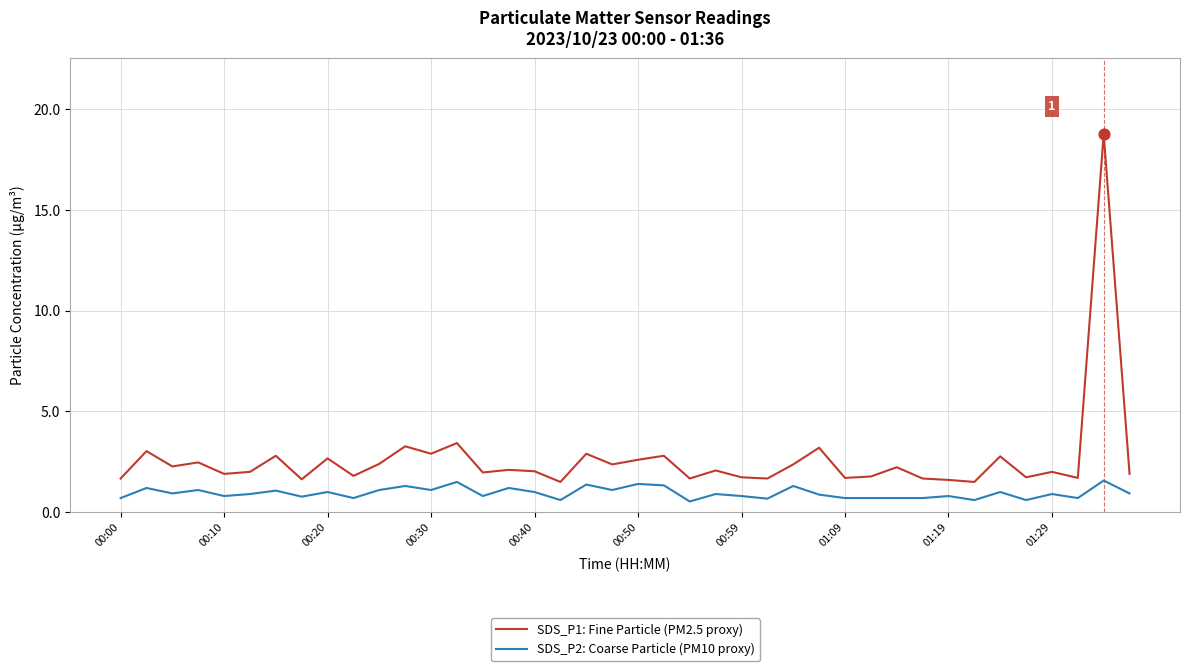

Which series has the largest total across all categories?

SDS_P1: Fine Particle (PM2.5 proxy)